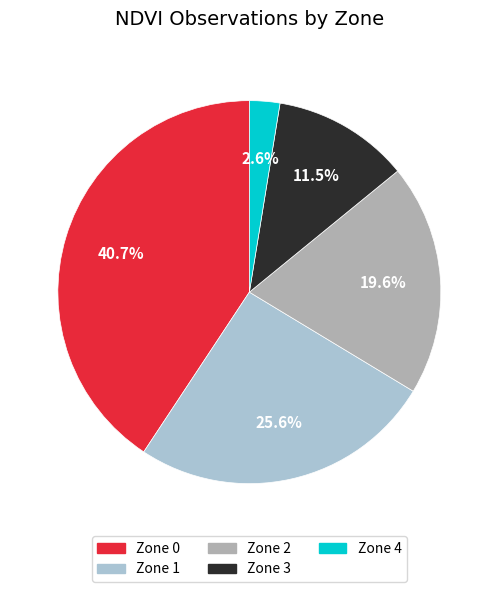

Count the number of slices in the pie.

5